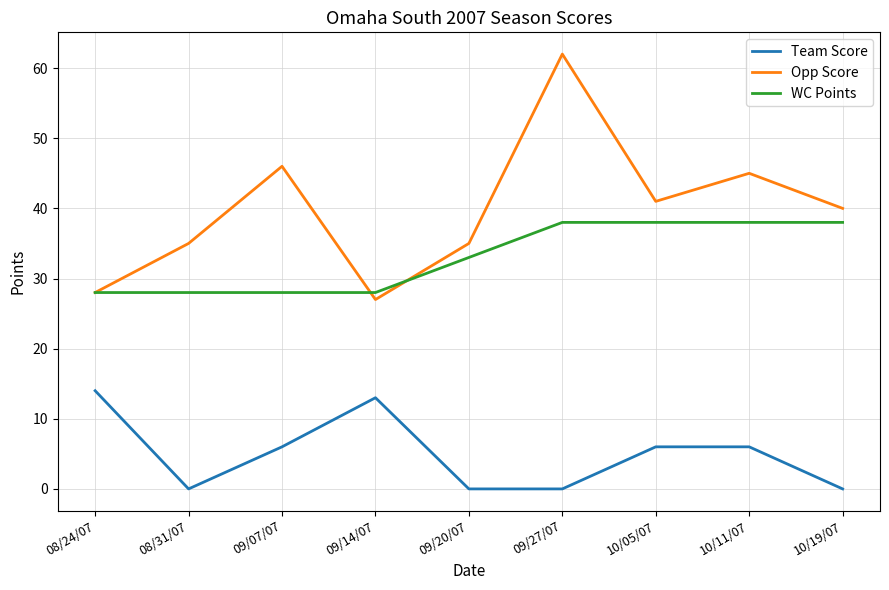

Where is WC Points nearest to the value 33?

09/20/07